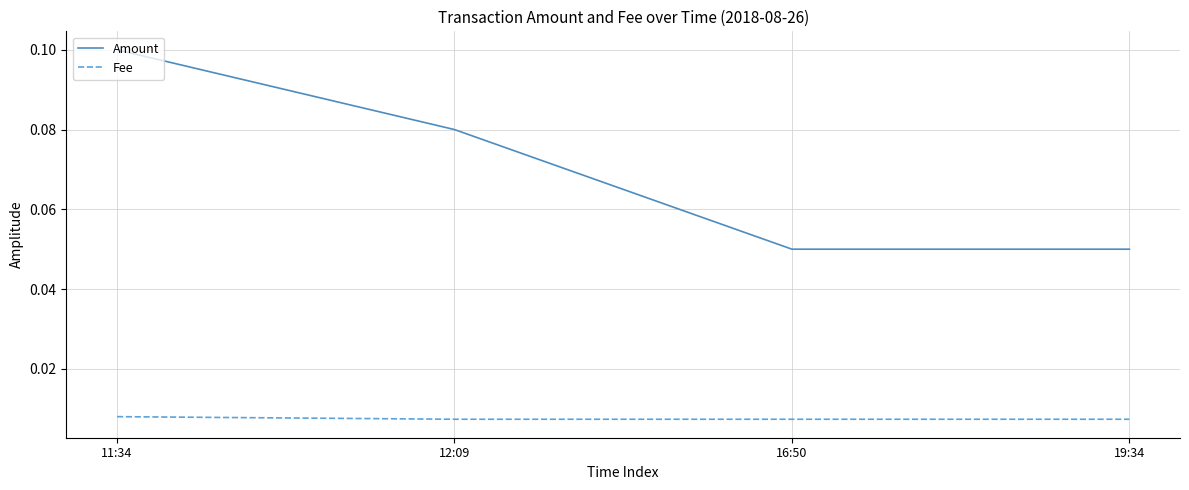

What position from the right is 16:50?

2